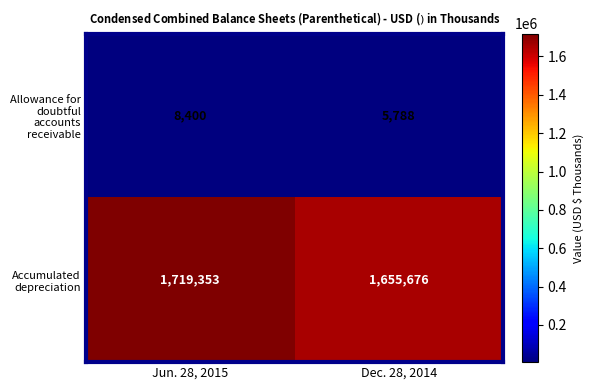

What is the maximum value shown in the chart?

1719353